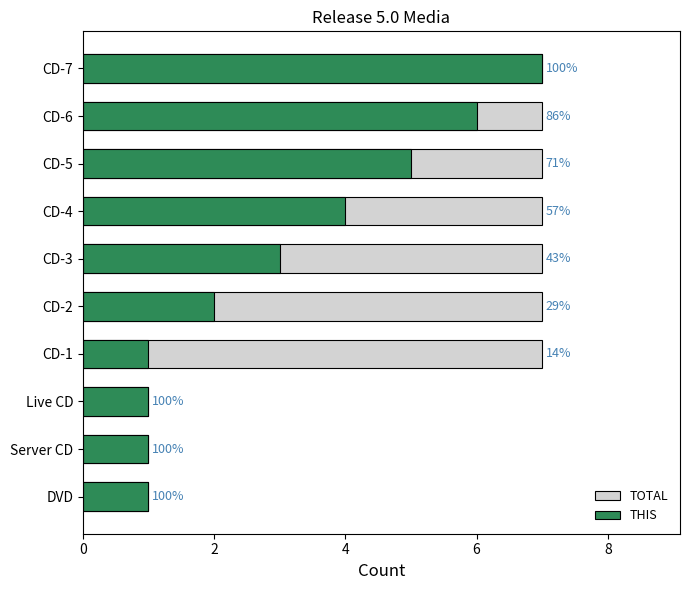

Which series has the widest spread of values?

TOTAL